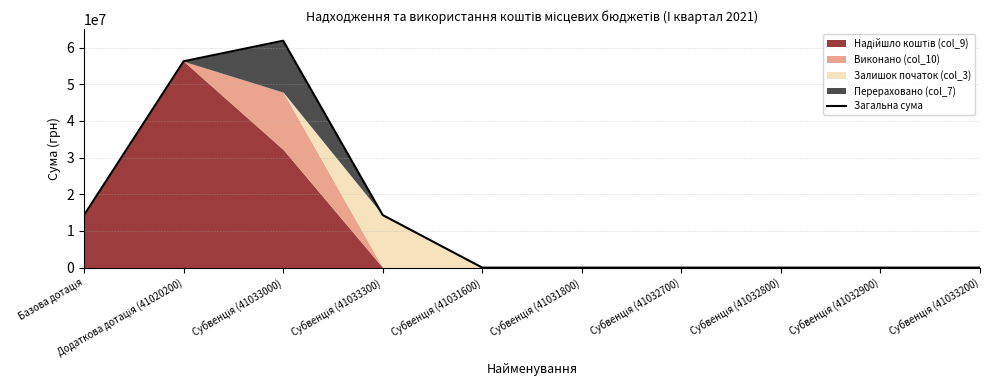

Between Базова дотація and Субвенція (41033000), which is larger?

Субвенція (41033000)